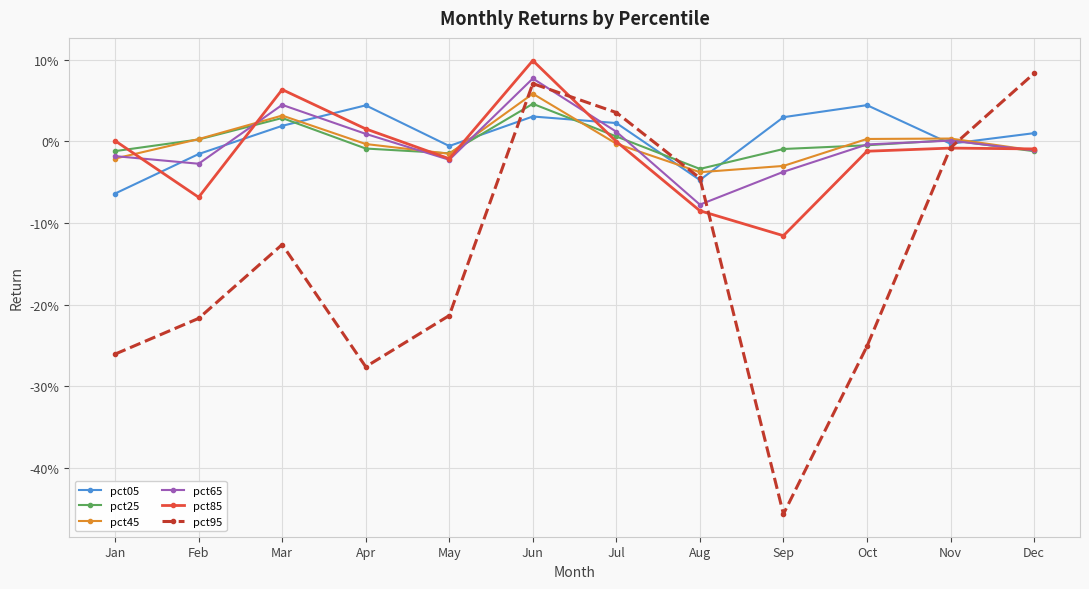

Is this an area chart (filled region under the line)?

No